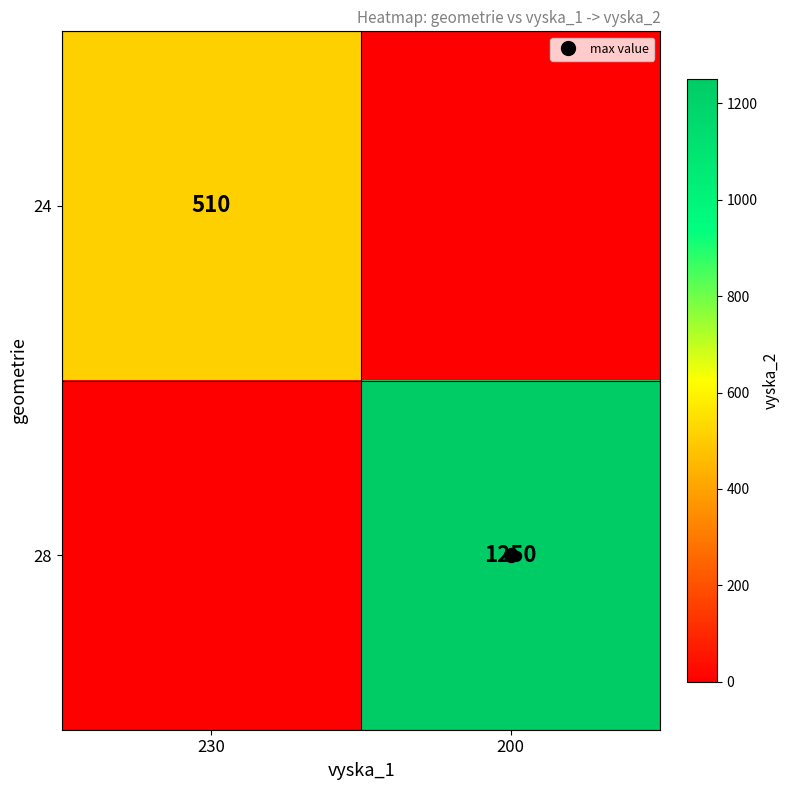

What is the maximum value shown in the chart?

1250